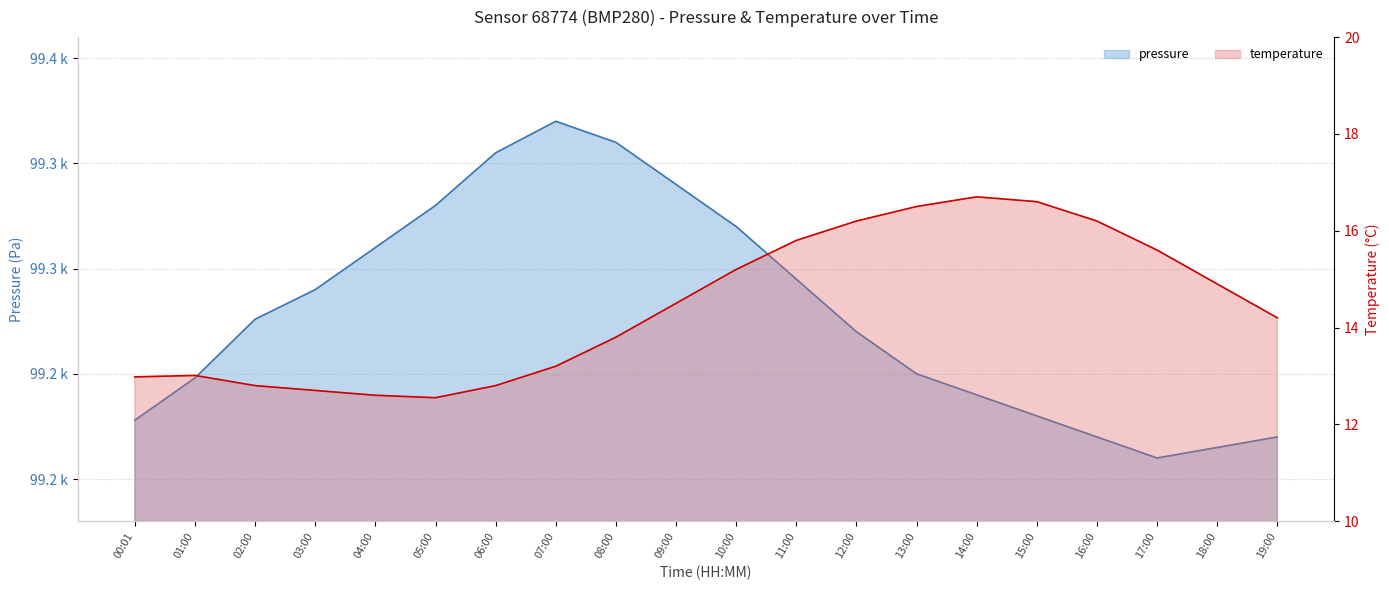

What is the label of the 1st point from the right?

19:00